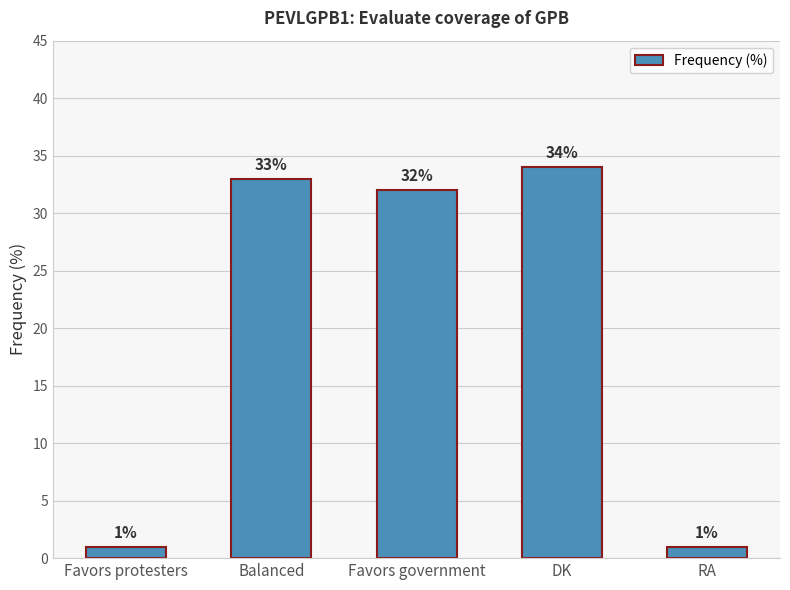

Reading left to right, extract all data points from this chart.

1	33	32	34	1